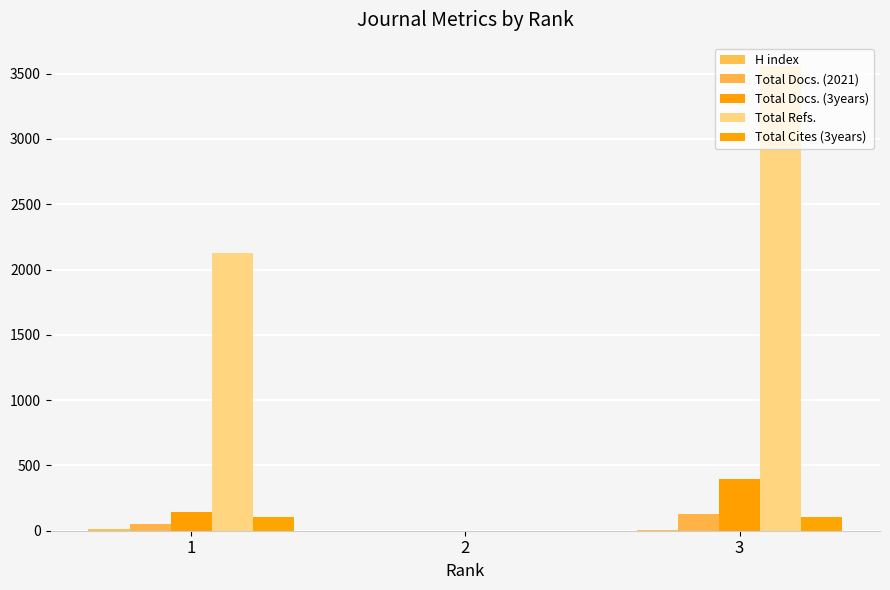

Are the bars horizontal?

No